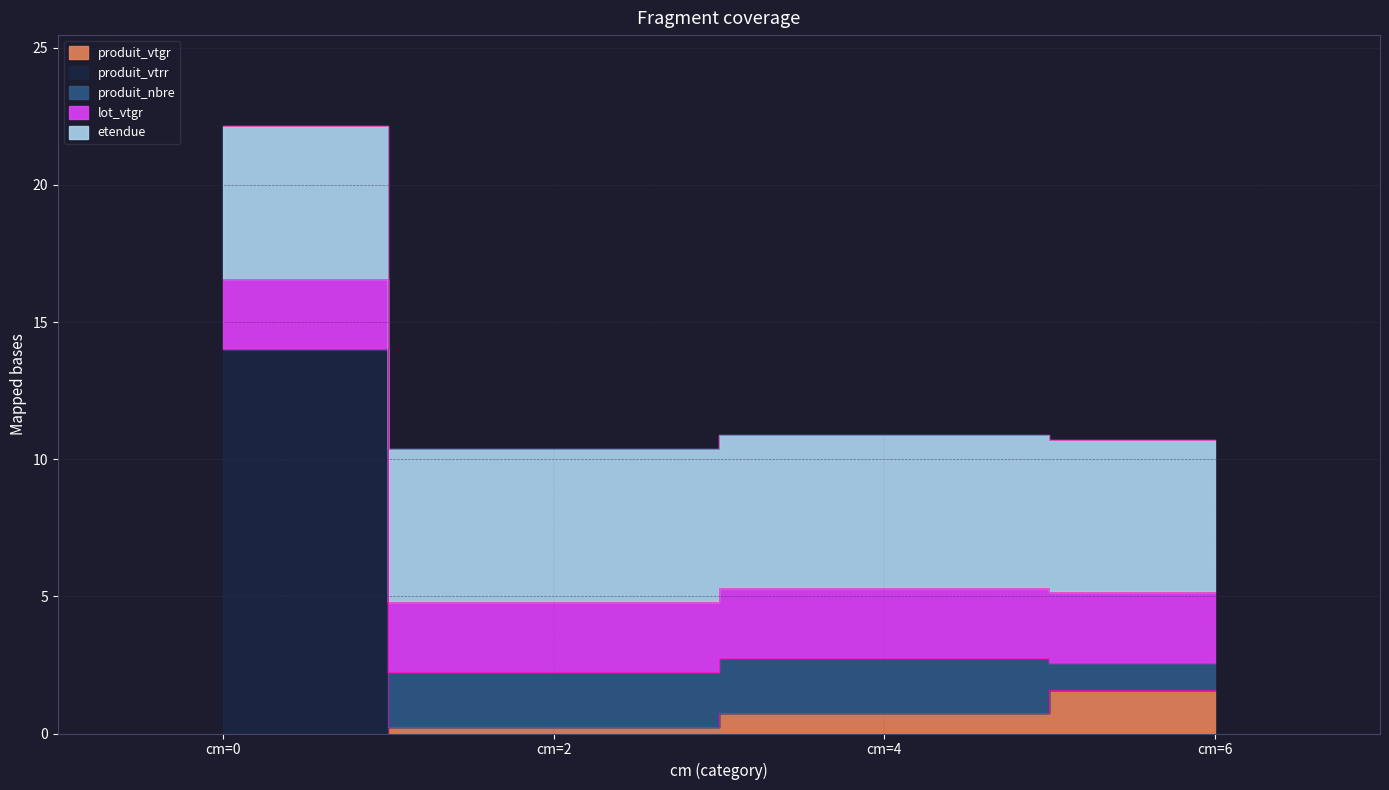

Does the chart have visible grid lines?

Yes